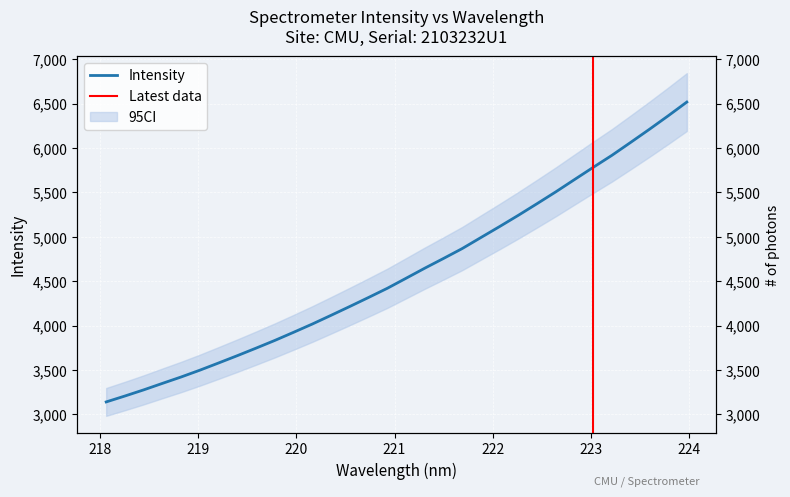

How many series are shown in this chart?

1